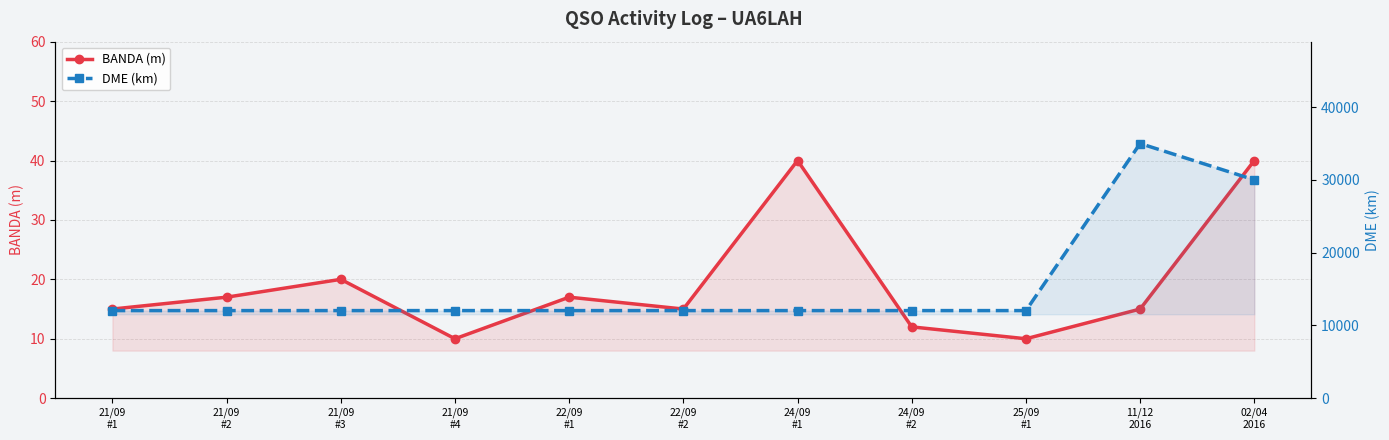

Is the value of BANDA (m) at 02/04
2016 greater than the value of DME (km) at 21/09
#1?

No